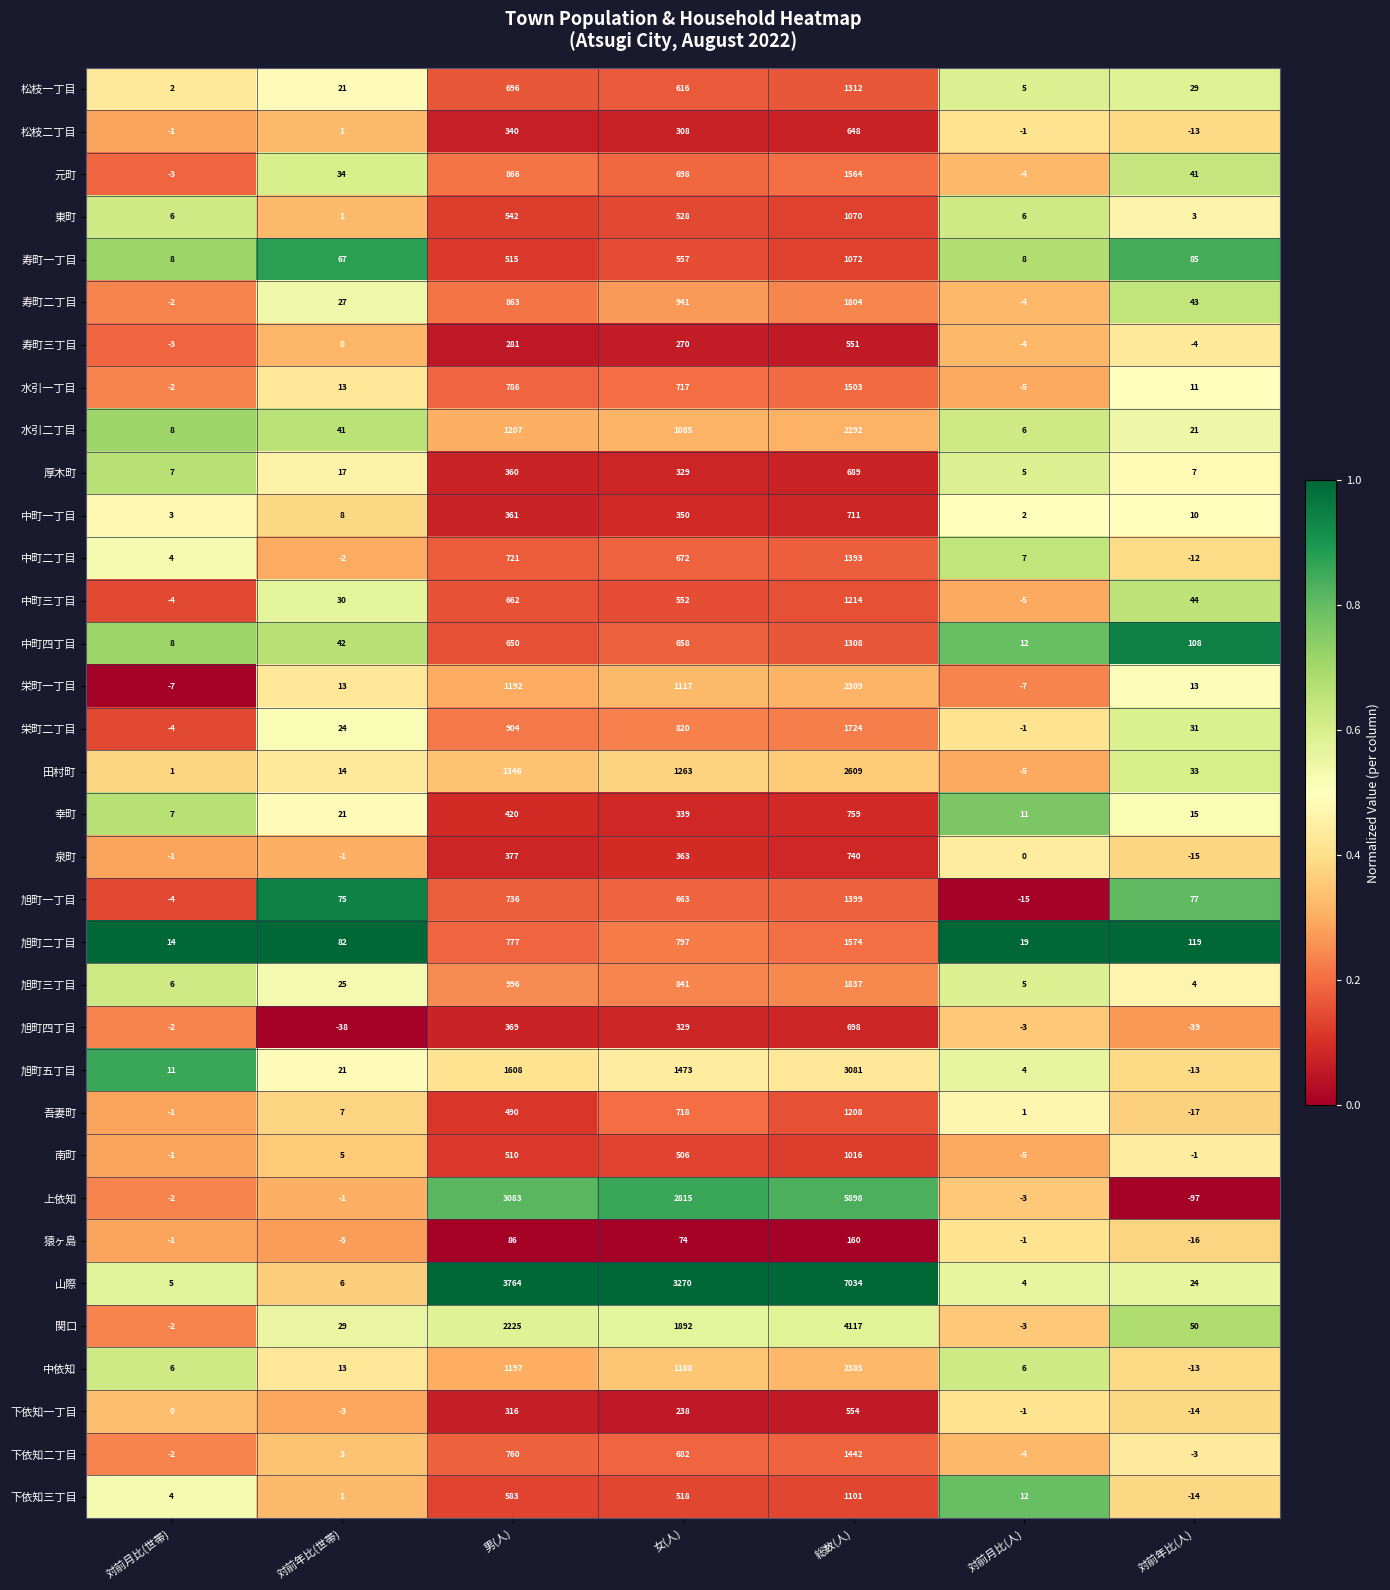

Which series has the largest range (max minus min)?

山際